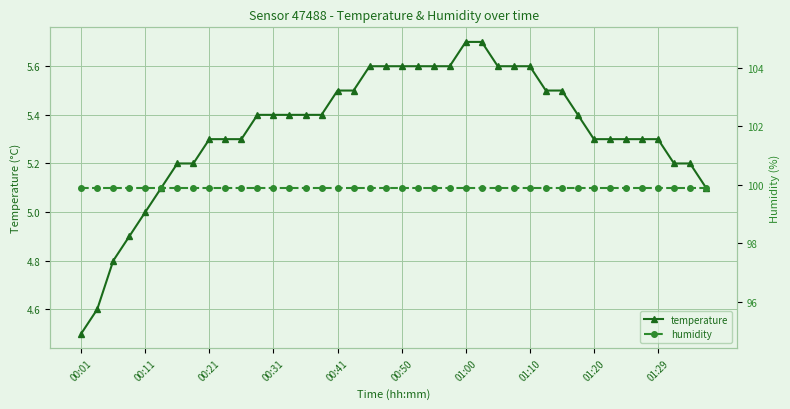

At which label is temperature closest to 5?

00:11